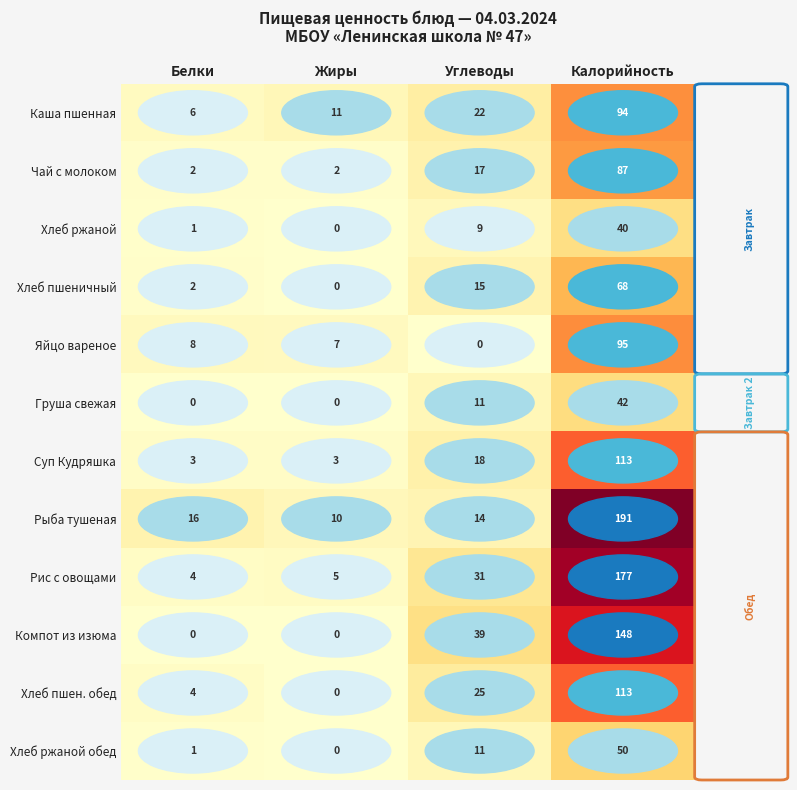

At how many categories does at least one series exceed 153?

1